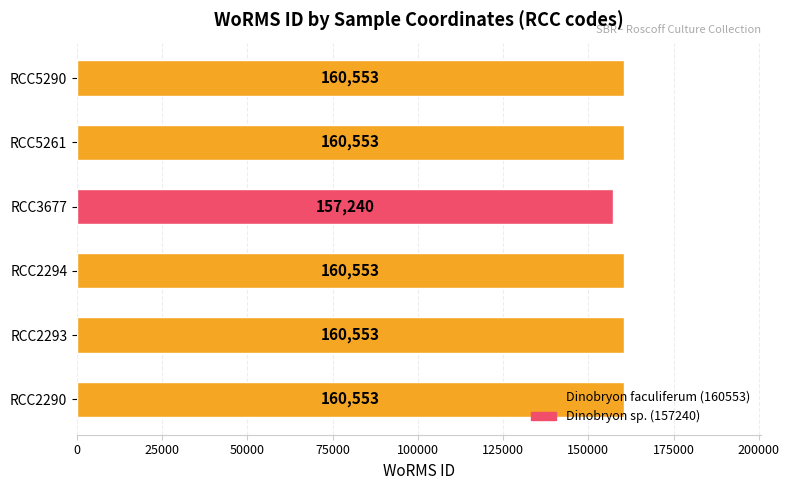

What is the average value?

160001